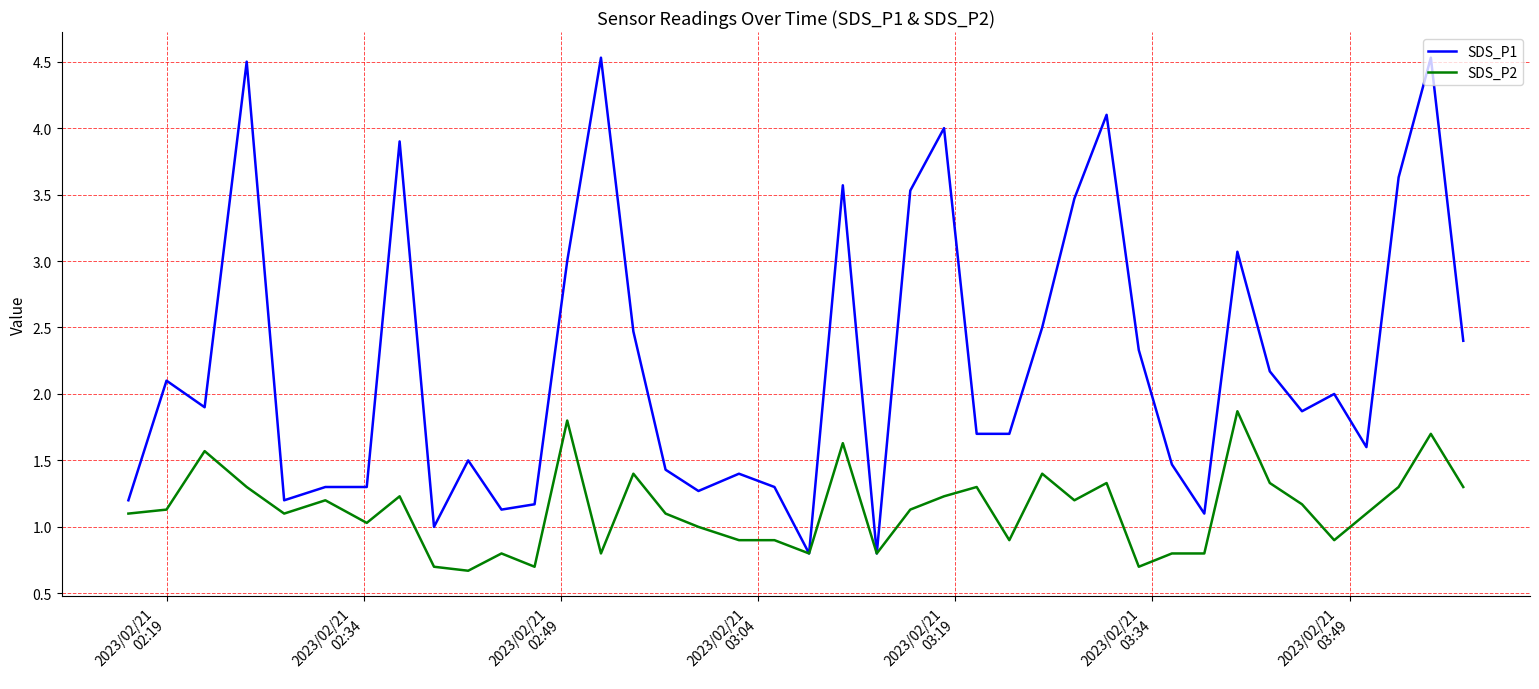

Which series has the widest spread of values?

SDS_P1